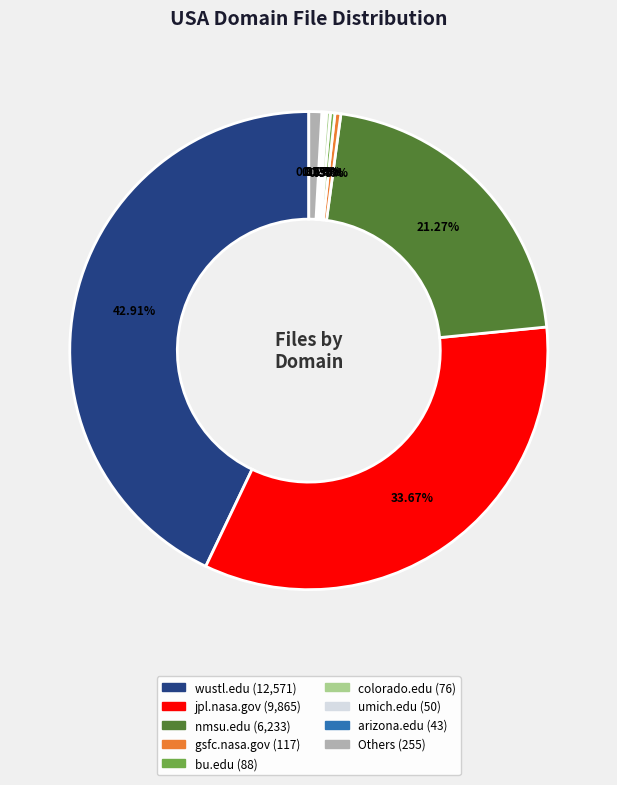

Does any single category account for the majority?

No